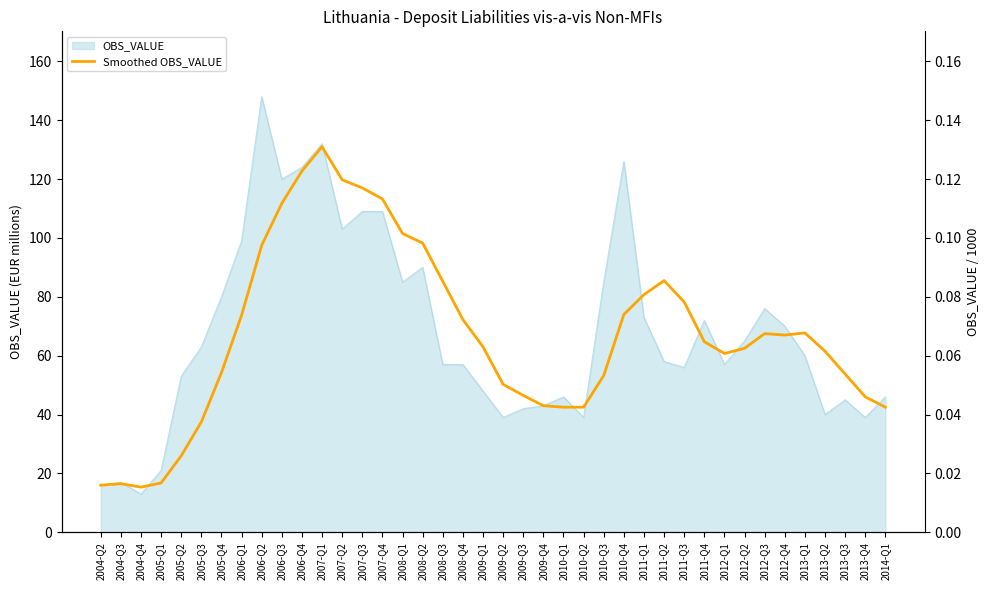

What is the label of the 8th point from the left?

2006-Q1